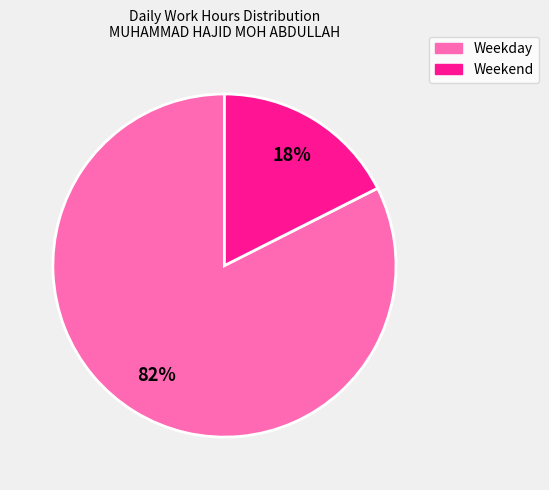

How many segments does this pie chart have?

2